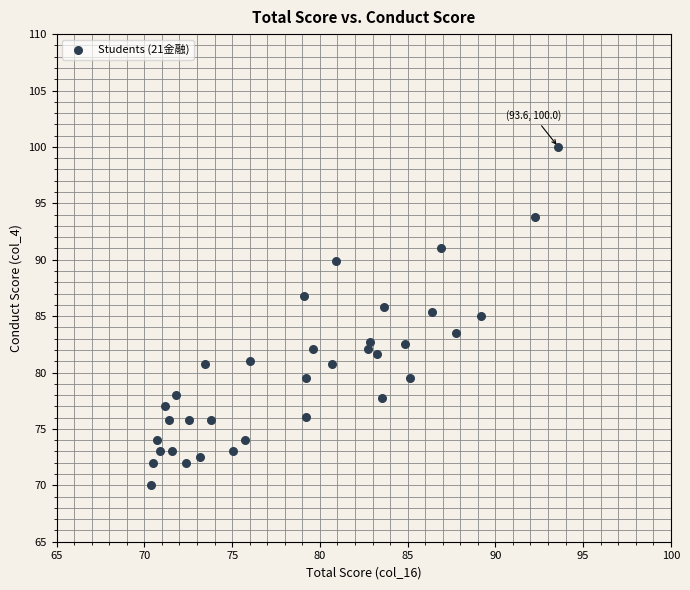

What is the range of Y values (max minus min)?

30.0